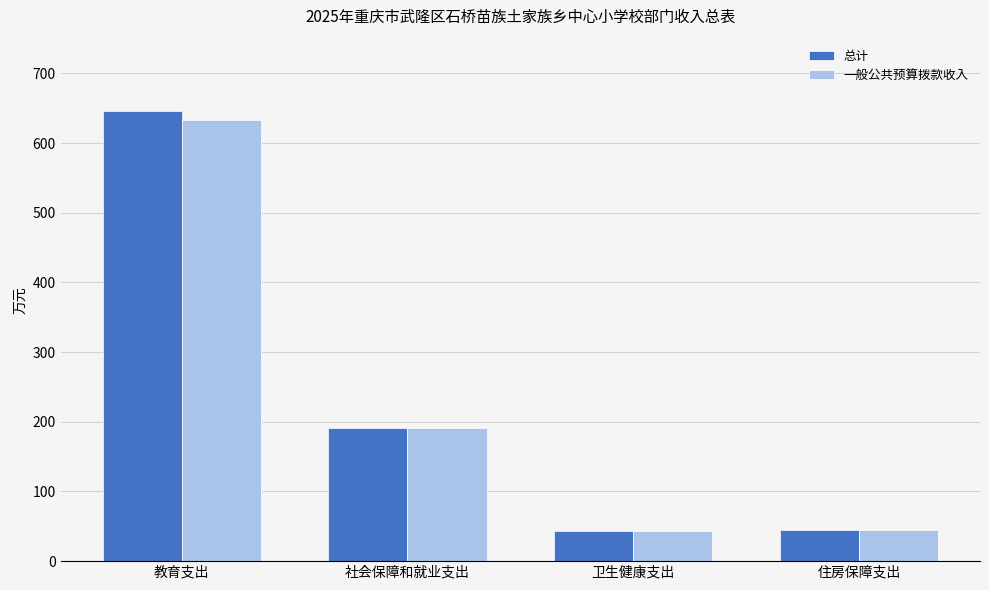

The 一般公共预算拨款收入 series shows 208.9 at 教育支出. True or false?

False